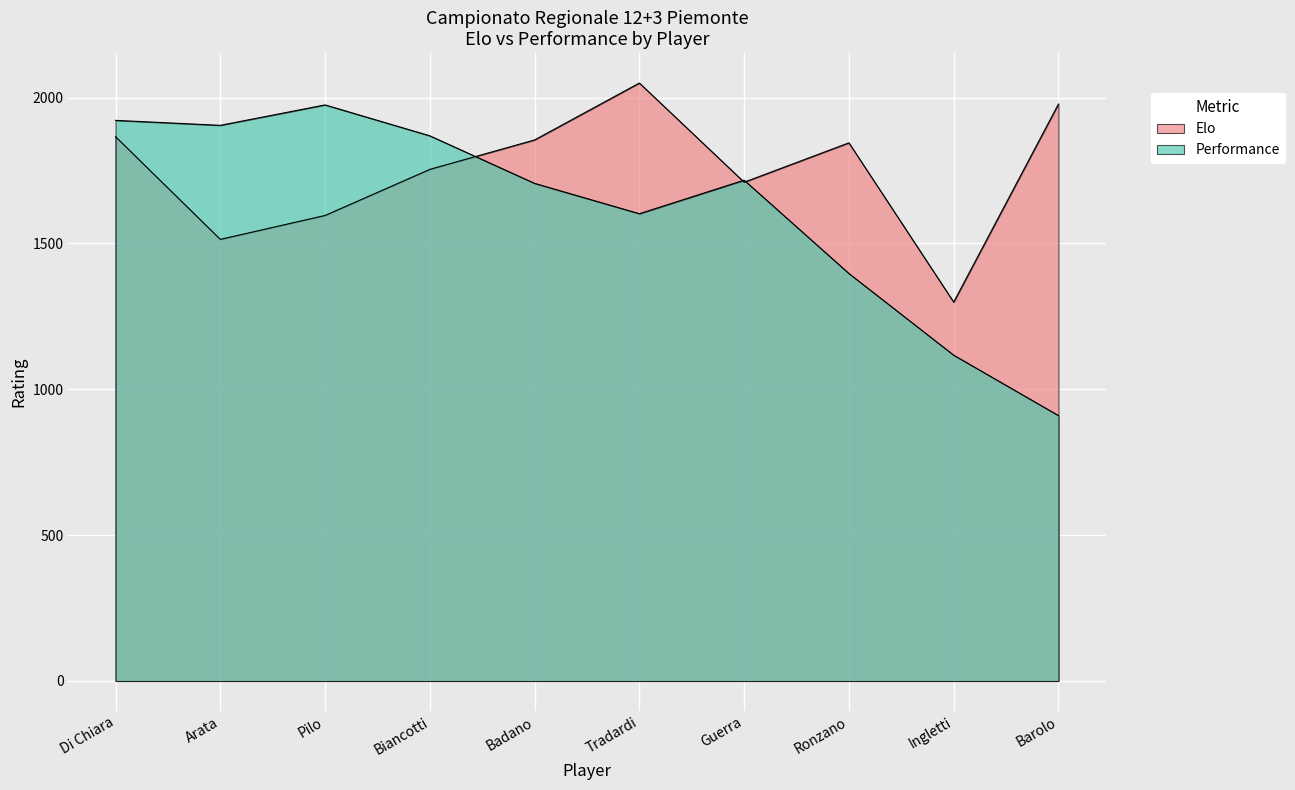

True or false: Elo has a value of 1710 at Guerra.

True